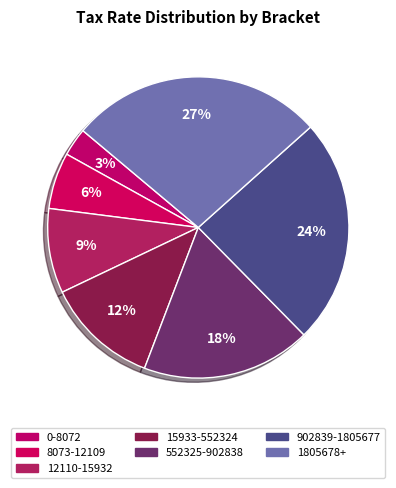

To the nearest percent, what portion does 0-8072 represent?

3%